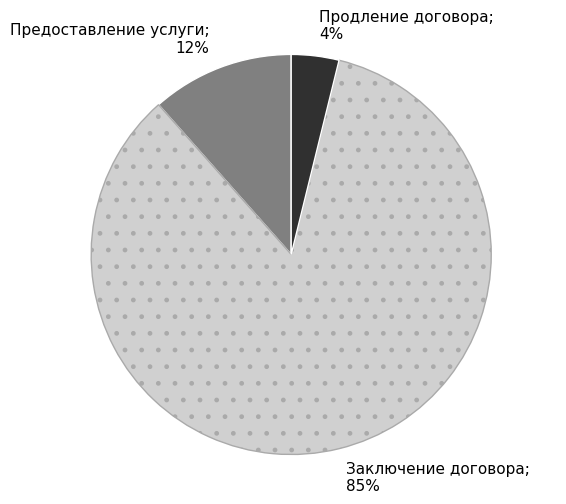

How many slices are in this pie chart?

3